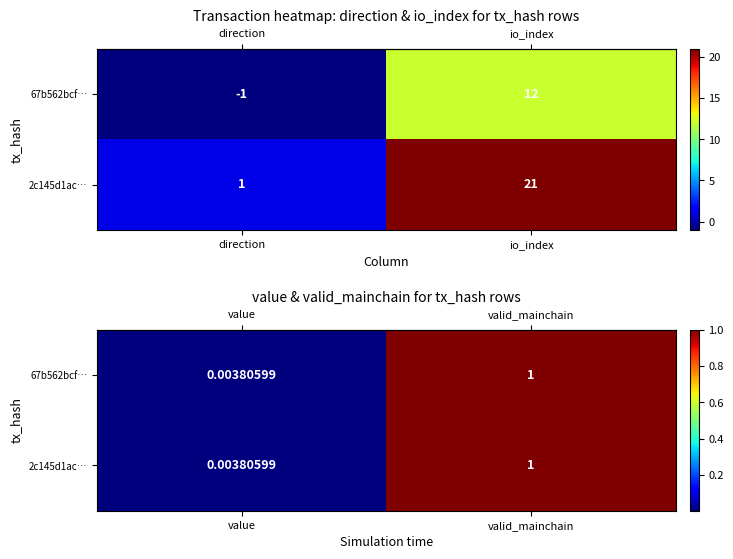

How many categories are shown in the chart?

2